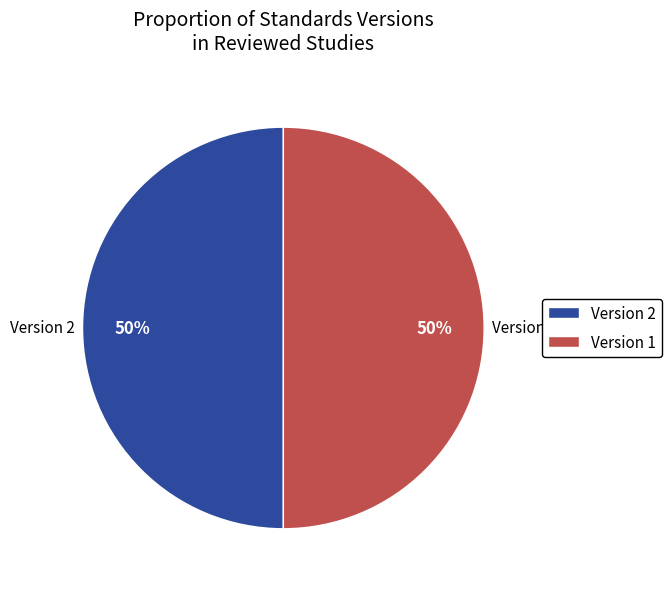

To the nearest percent, what percentage of the pie is Version 1?

50%